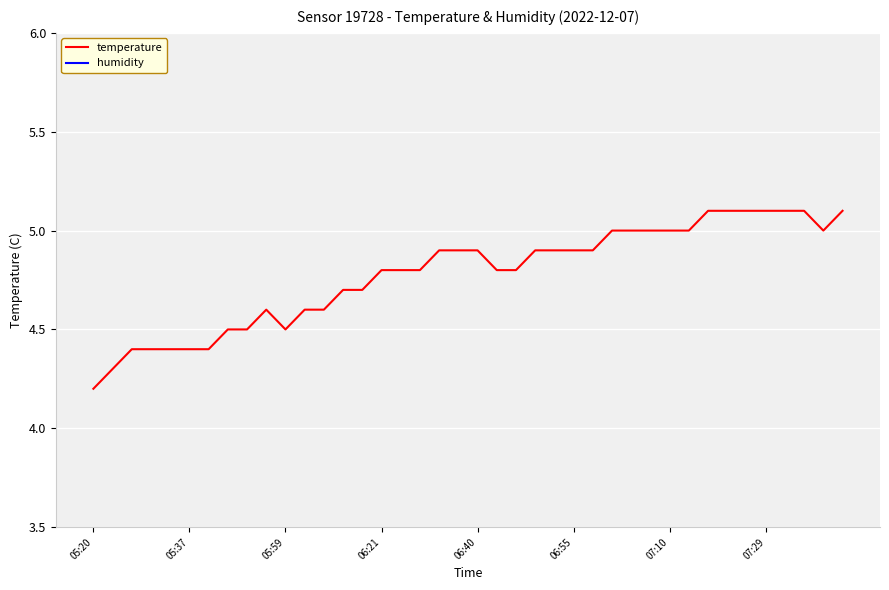

Is the value of temperature at 29 greater than the value of humidity at 18?

No